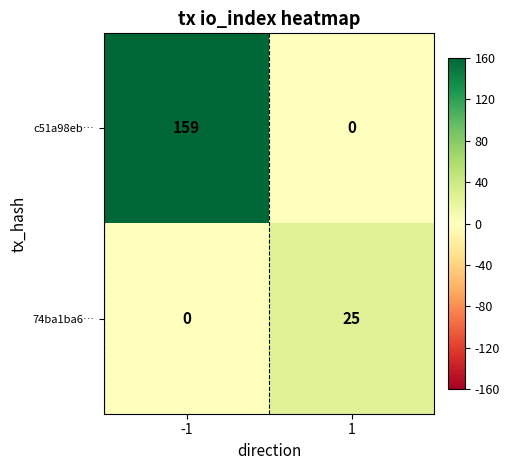

What is the approximate value of c51a98eb… at -1?

159